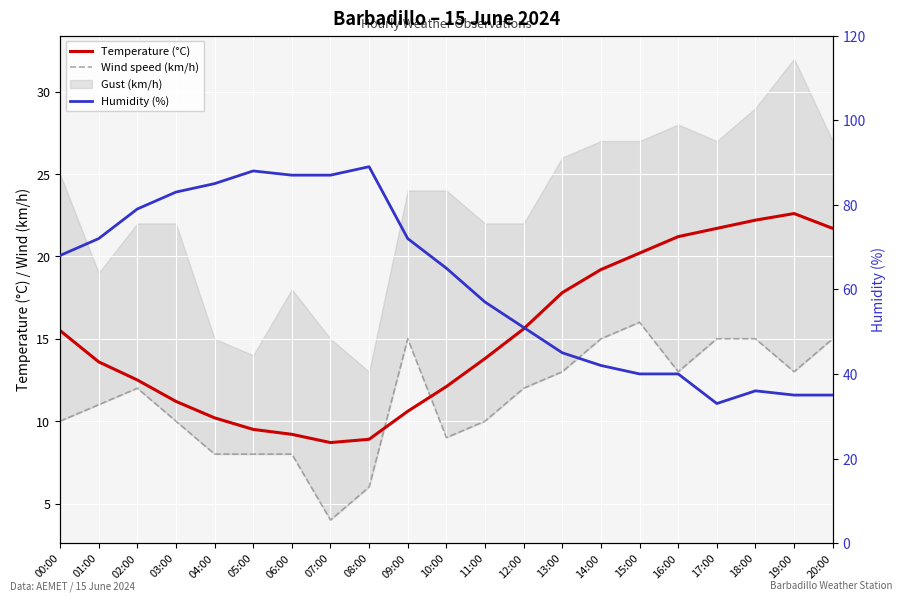

Which series has the largest total across all categories?

Humidity (%)